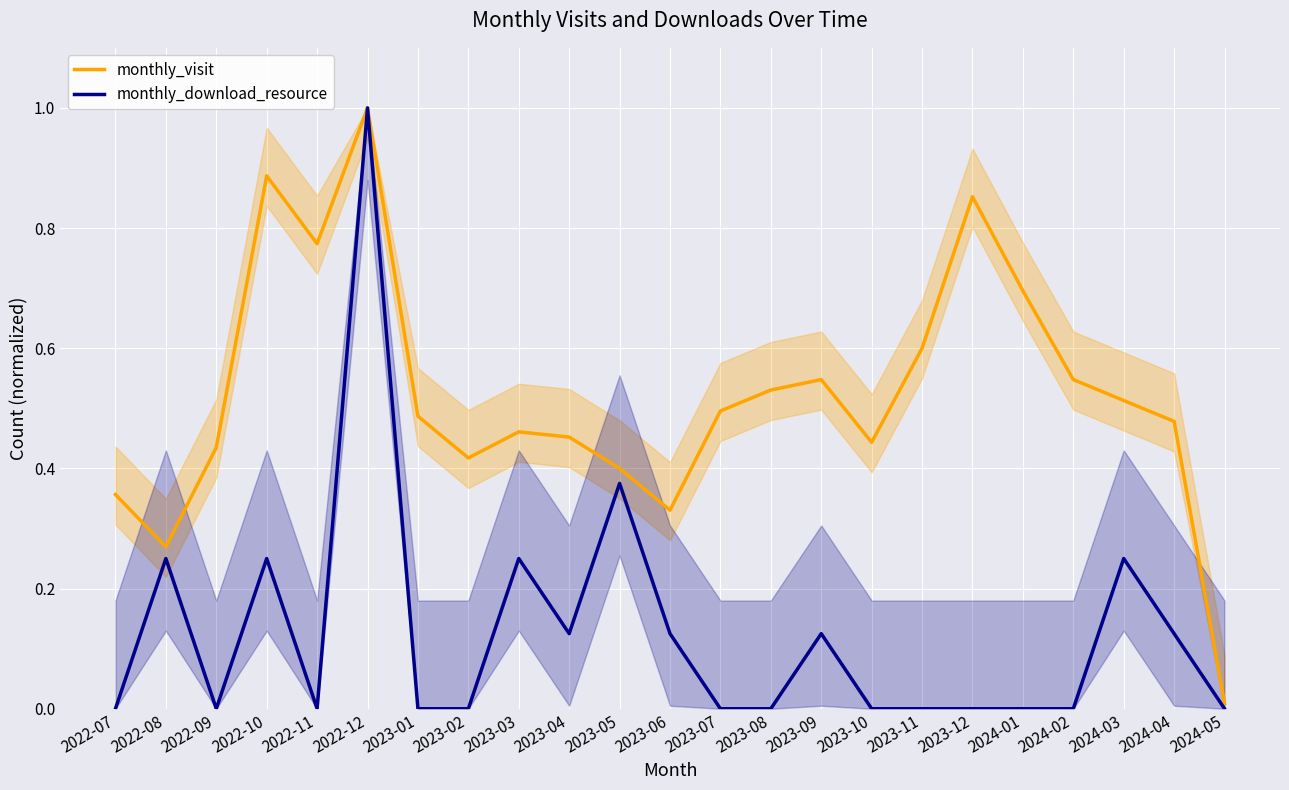

At which label does monthly_visit reach its peak?

2022-12